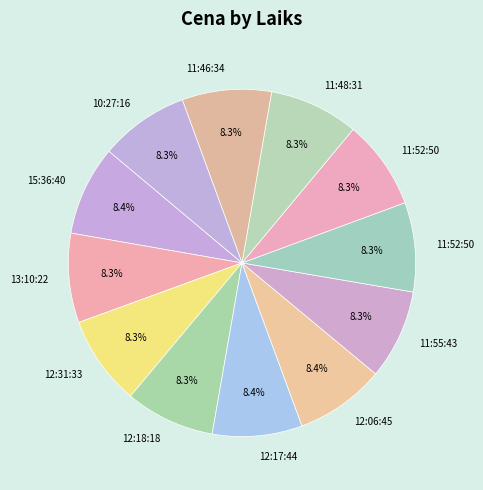

Is there any slice that represents more than half of the pie?

No